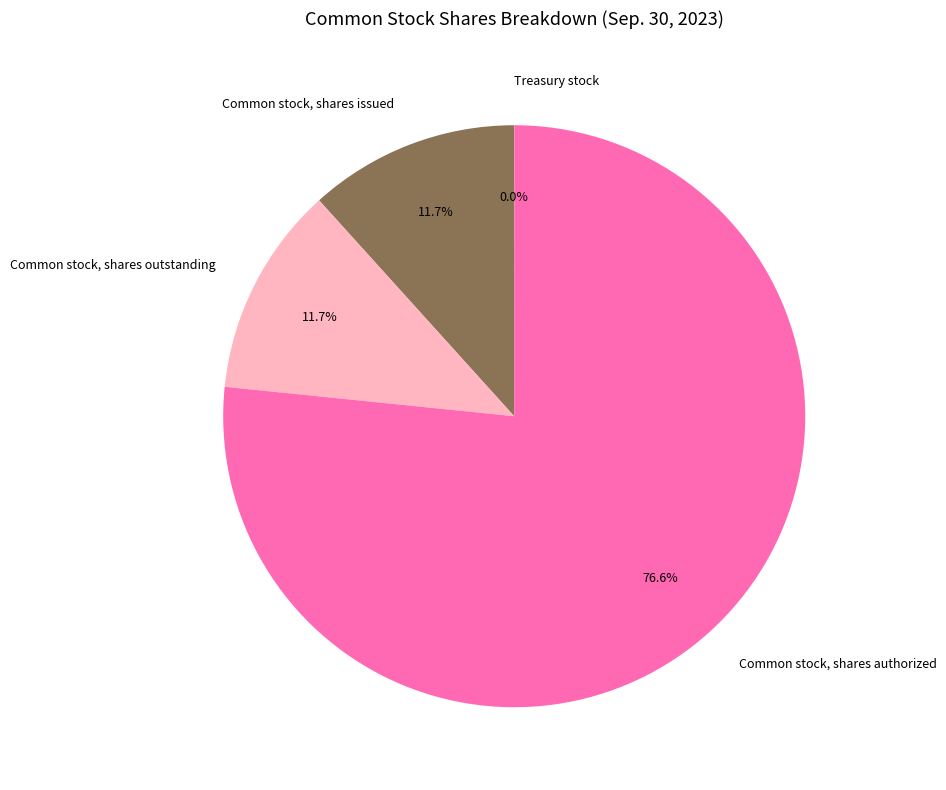

Which category has the biggest portion of the pie?

Common stock, shares authorized